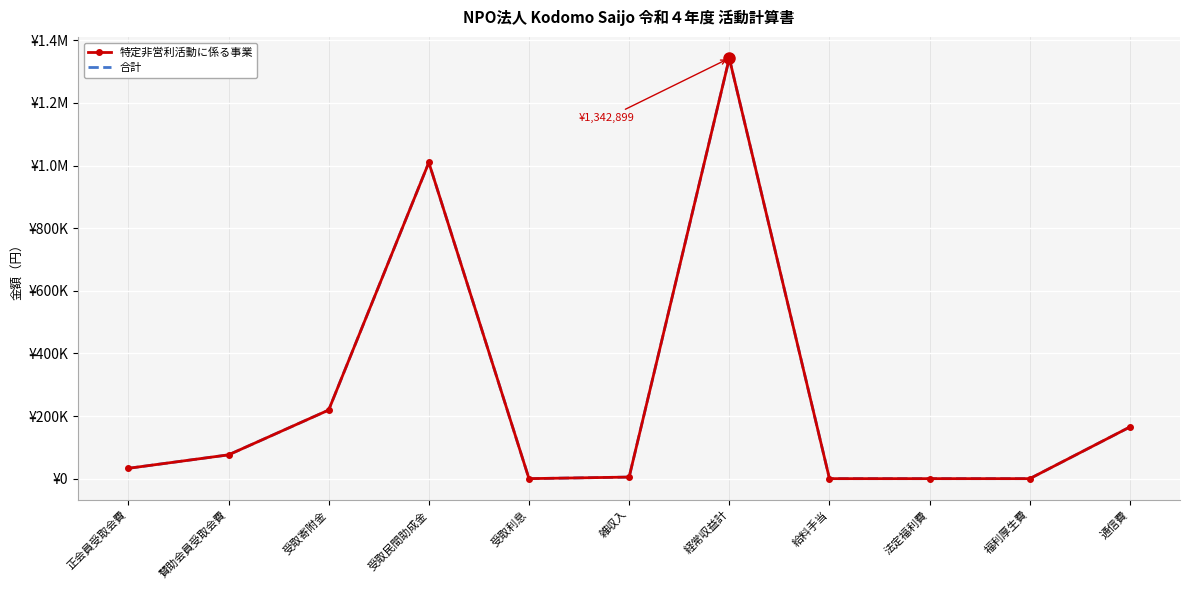

Reading right to left, transcribe all the data shown in this chart.

特定非営利活動に係る事業: 164987	0	0	0	1342899	5000	3	1009816	219080	76000	33000
合計: 164987	0	0	0	1342899	5000	3	1009816	219080	76000	33000